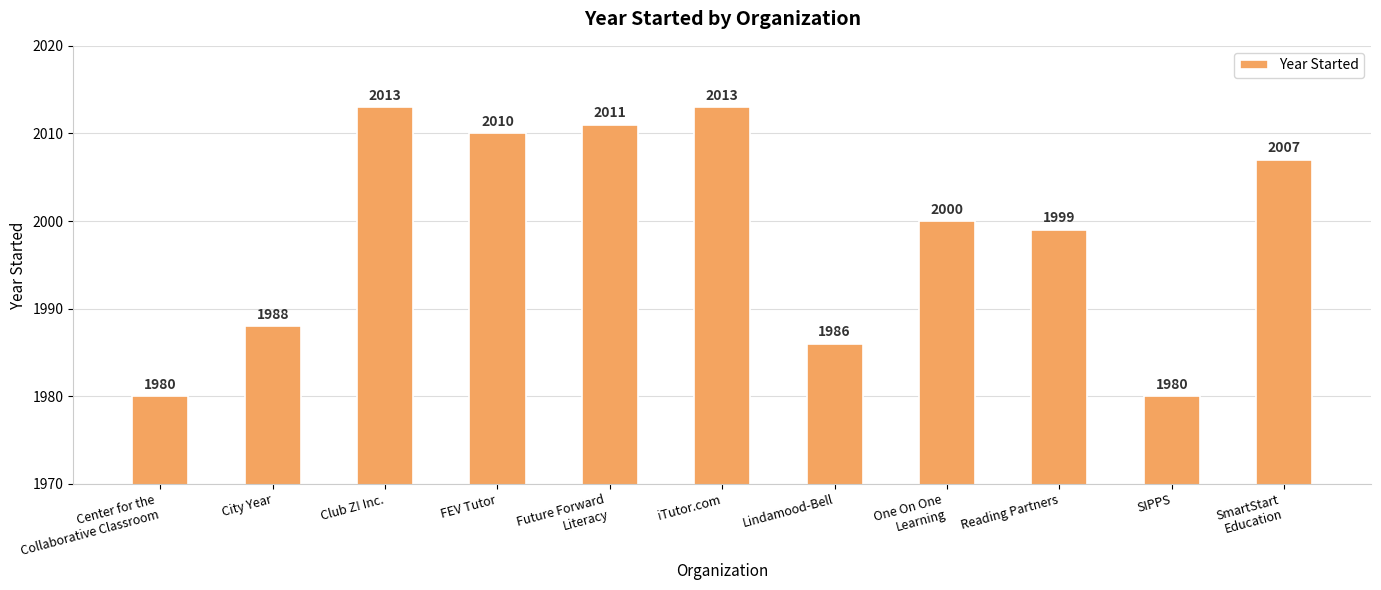

The chart shows a value of 3373 at One On One
Learning. True or false?

False